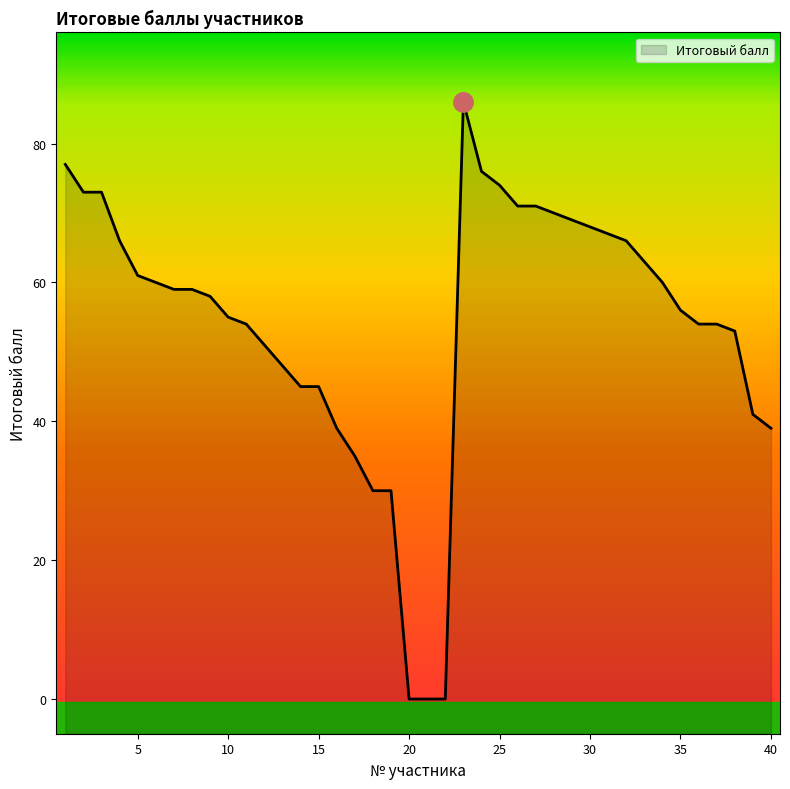

What is the maximum value shown in the chart?

86